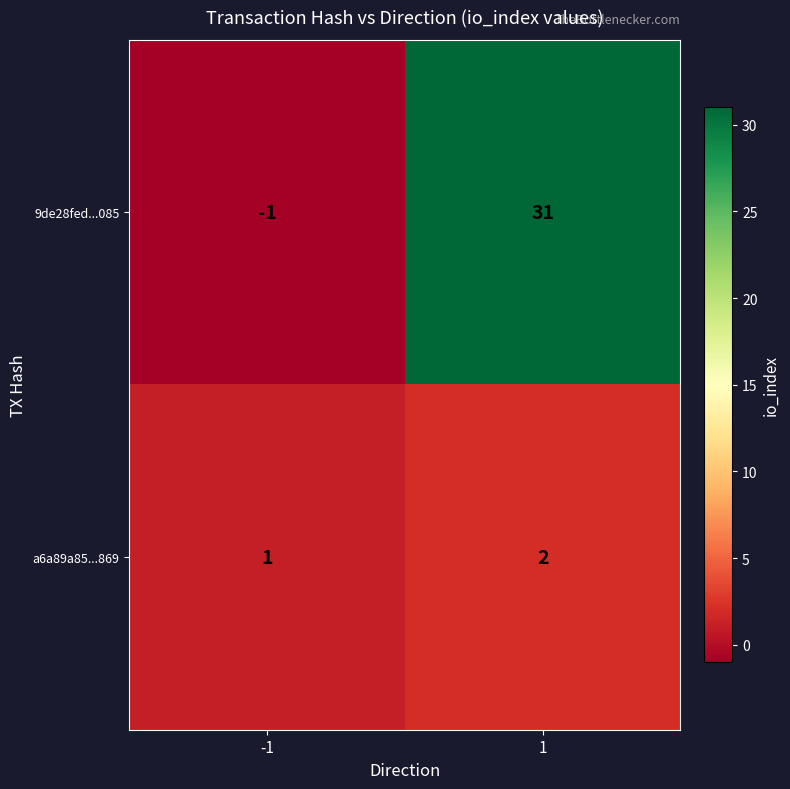

Which series has the widest spread of values?

9de28fed...085